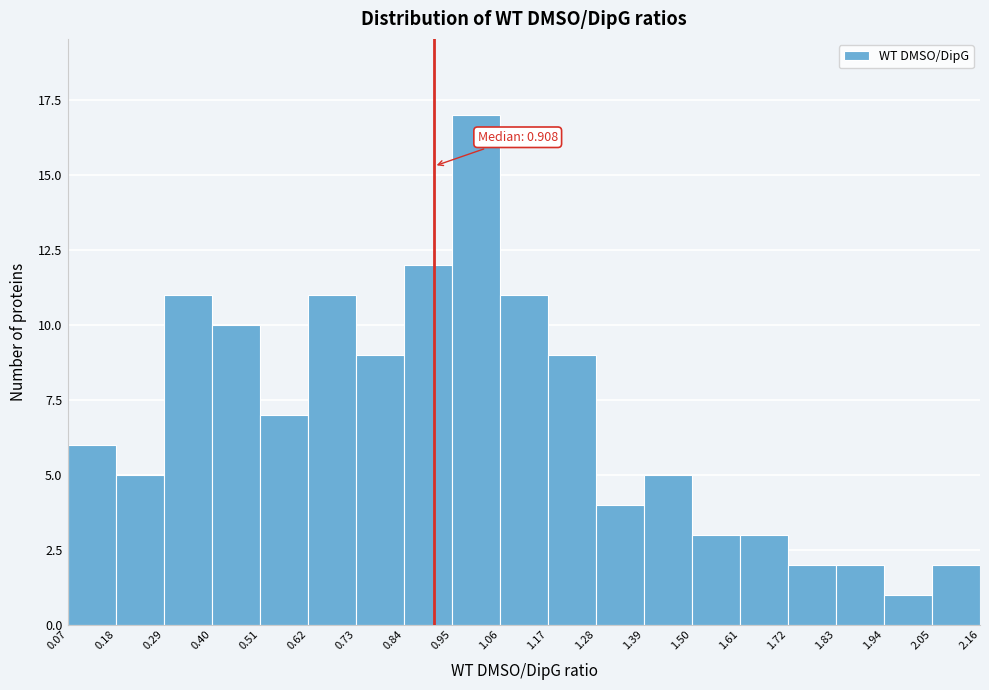

Which range on the x-axis has the tallest bar?

0.95 to 1.06